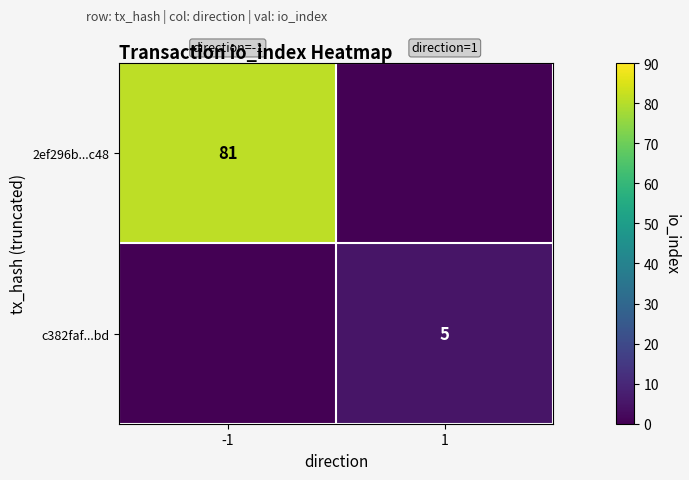

Is the value of c382faf...bd at 1 greater than the value of 2ef296b...c48 at -1?

No